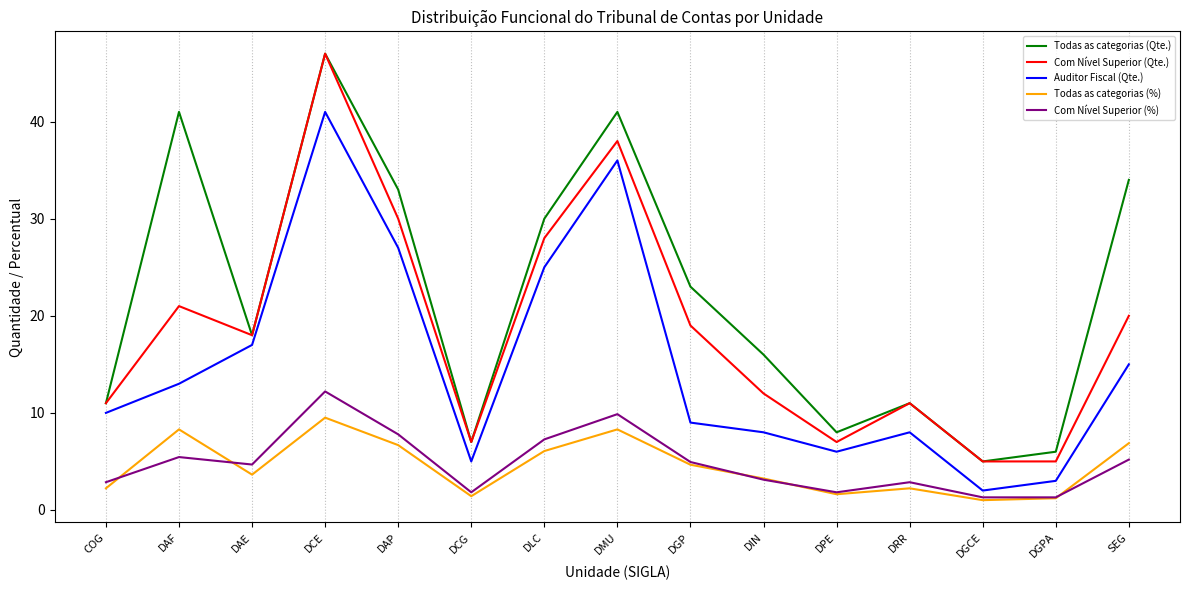

What is the spread (max minus min) of values at DAP?

26.3